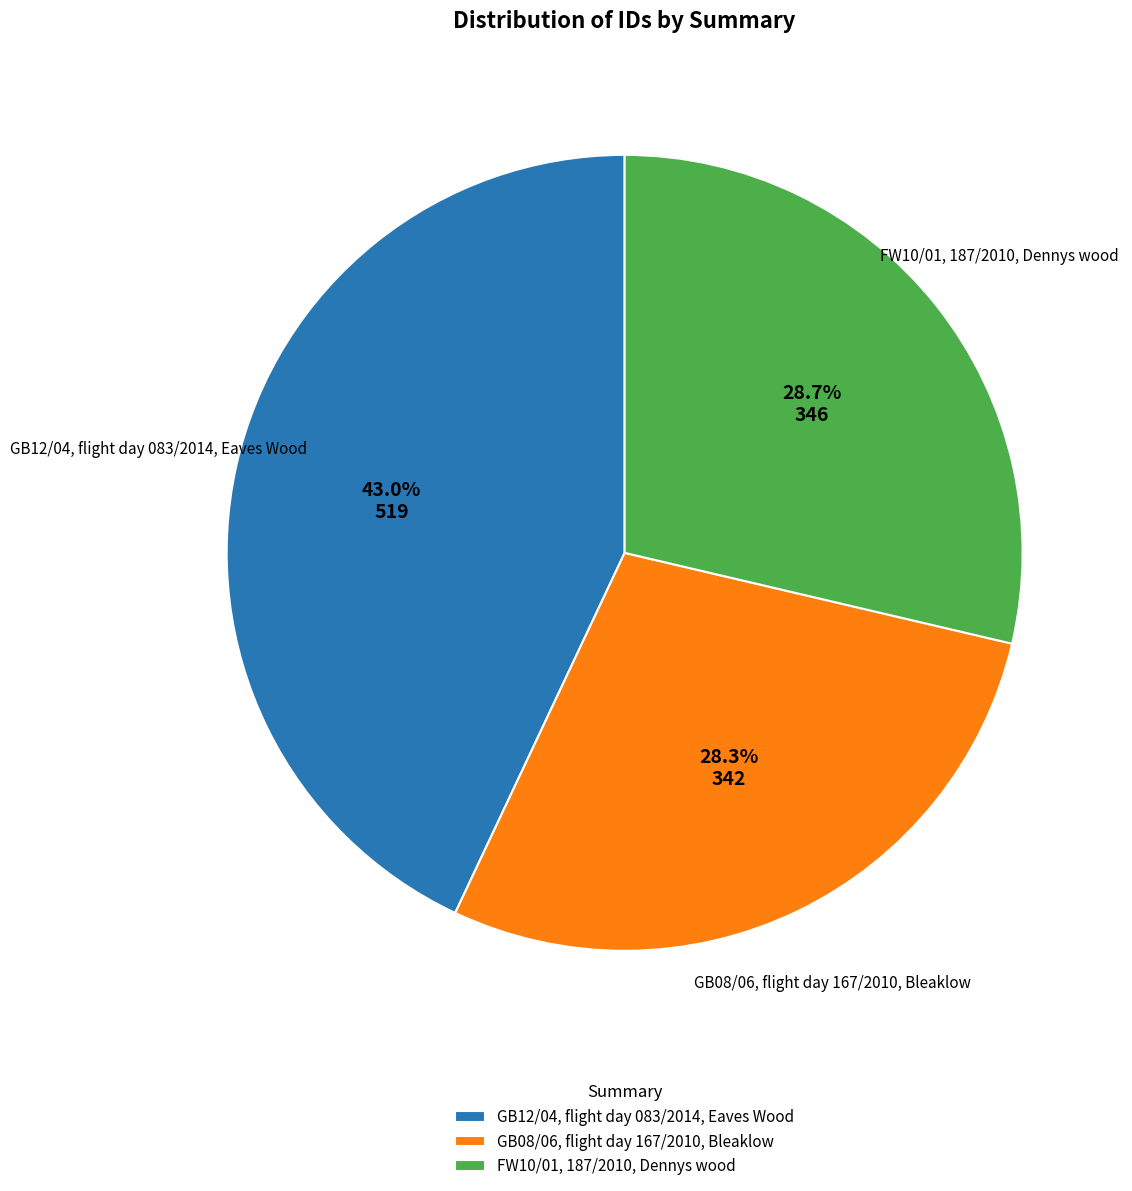

What is the ratio of the value at FW10/01, 187/2010, Dennys wood to the value at GB12/04, flight day 083/2014, Eaves Wood?

0.7